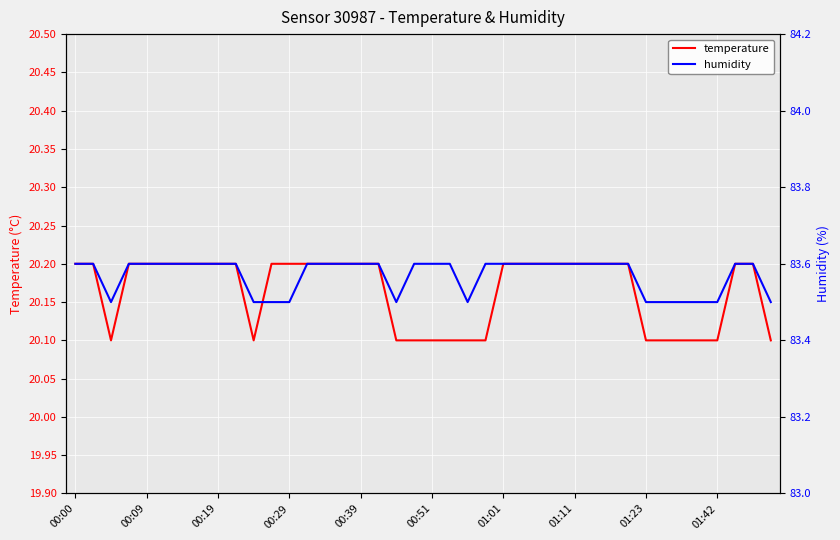

Is it true that humidity equals 23.5 at 35?

False